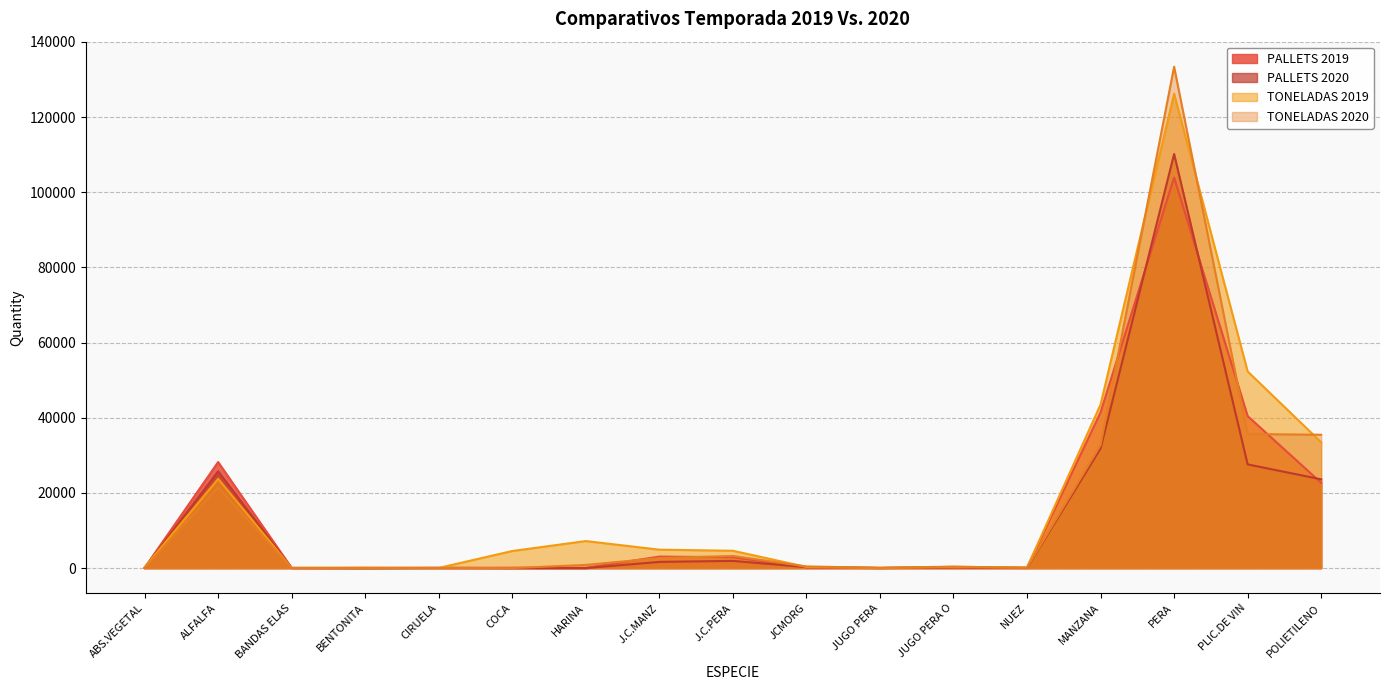

What are all the series names shown in the legend?

PALLETS 2019, PALLETS 2020, TONELADAS 2019, TONELADAS 2020